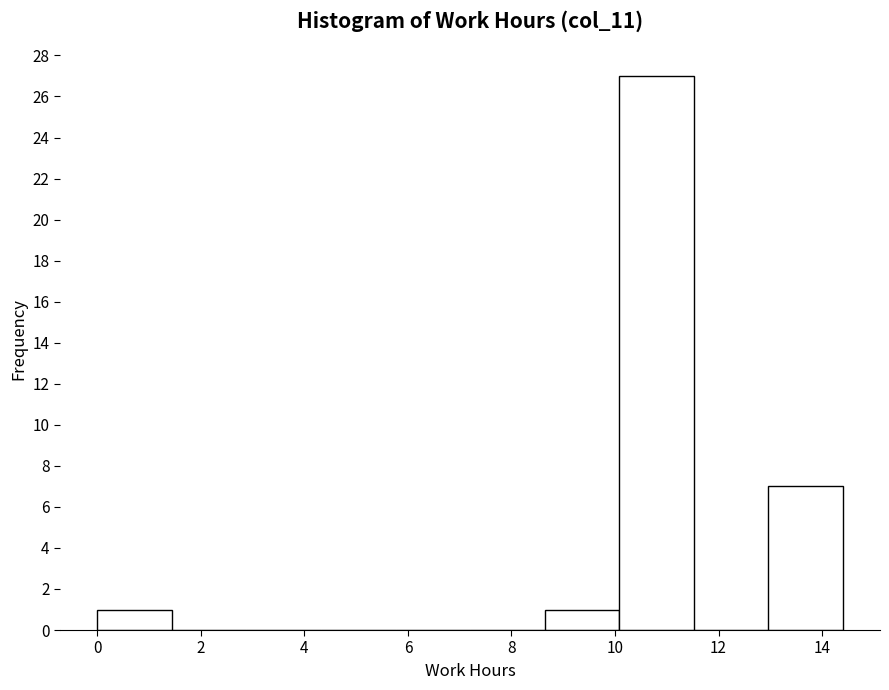

Reading left to right, list every bar in this chart as the range it spans on the x-axis followed by its height. Neither the bar edges nor the heights are printed on the chart, so give them approximately, as read against the axes.

0.00 to 1.44: 1
1.44 to 2.88: 0
2.88 to 4.32: 0
4.32 to 5.76: 0
5.76 to 7.20: 0
7.20 to 8.64: 0
8.64 to 10.08: 1
10.08 to 11.52: 27
11.52 to 12.96: 0
12.96 to 14.40: 7